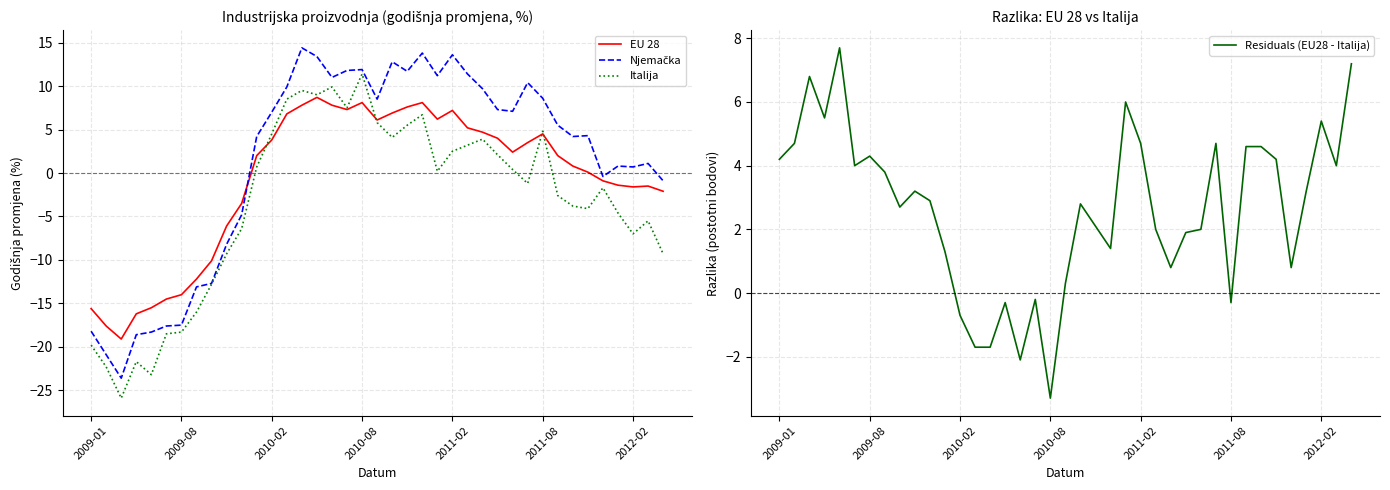

How many data points in Njemačka are less than 5?

19